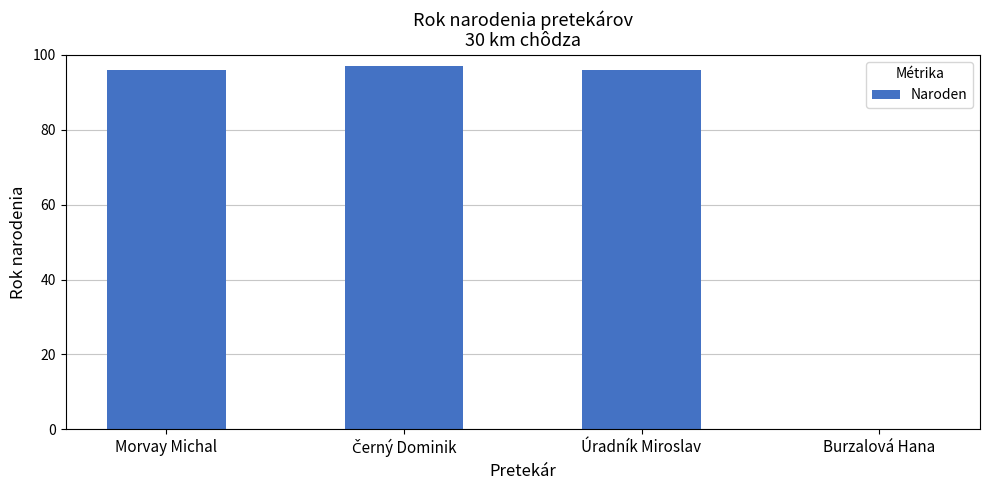

Reading left to right, what are all the values shown in this chart?

96	97	96	0